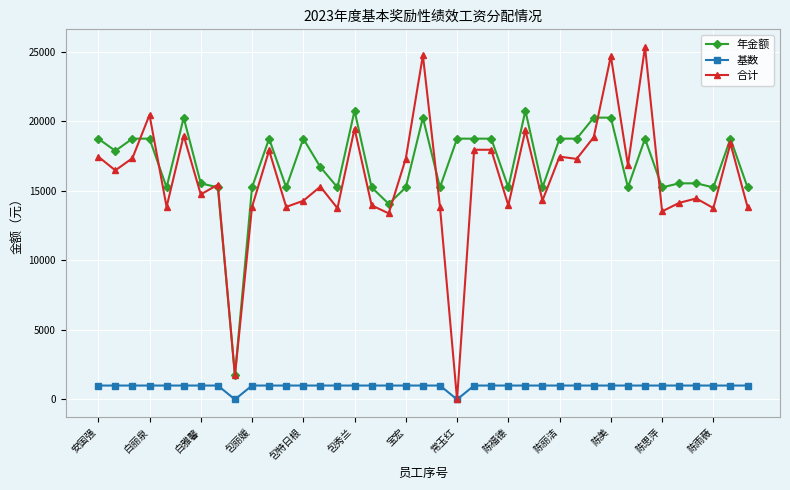

True or false: 基数 and 年金额 cross at least once.

False